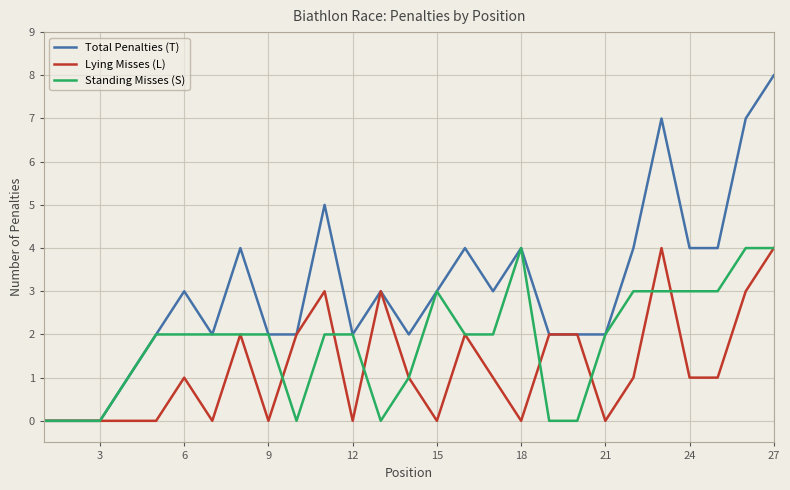

Rank the series by their average value, from highest to lowest.

Total Penalties (T), Standing Misses (S), Lying Misses (L)